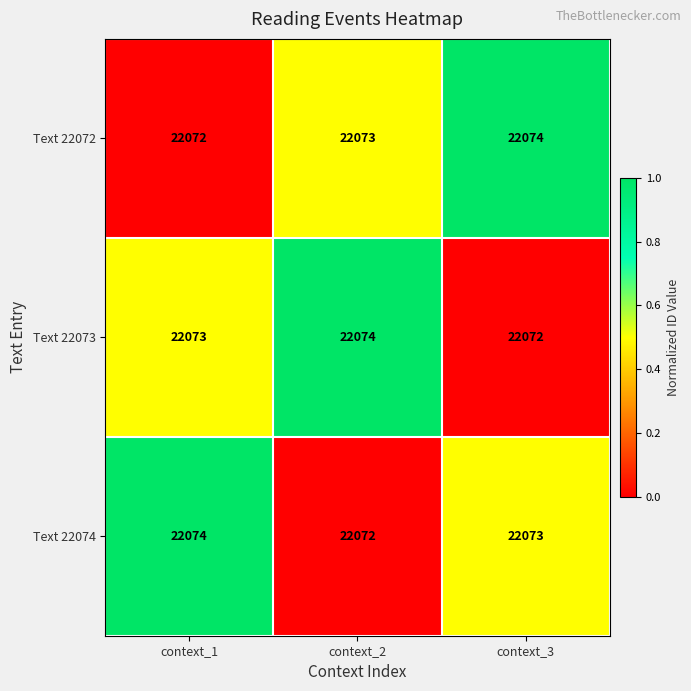

Which category has the highest value in the Text 22073 series?

context_2